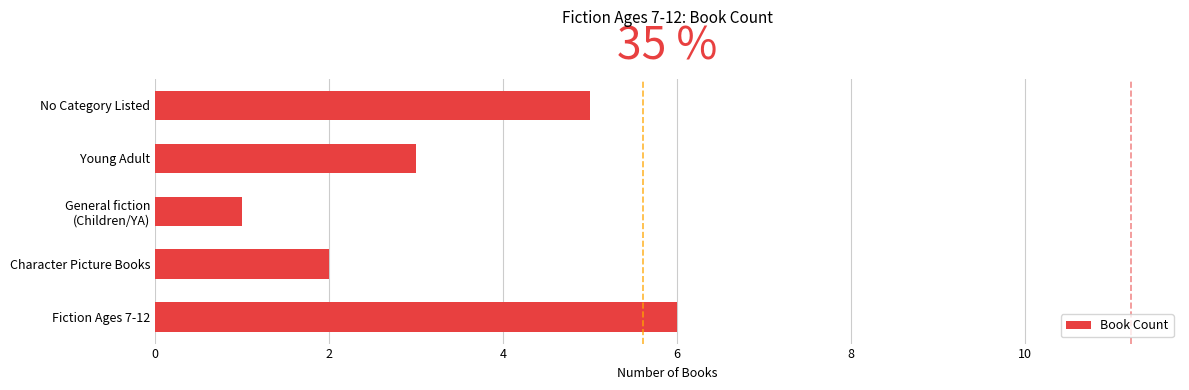

What is the greatest value displayed?

6